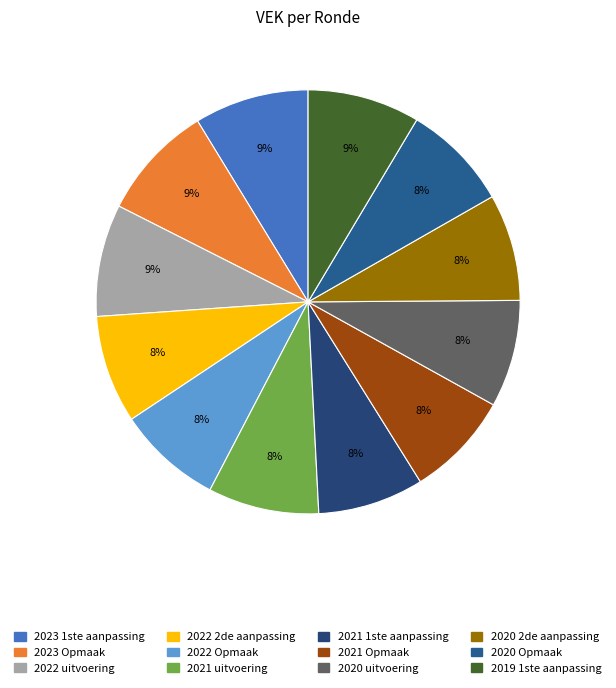

Is there any slice that represents more than half of the pie?

No